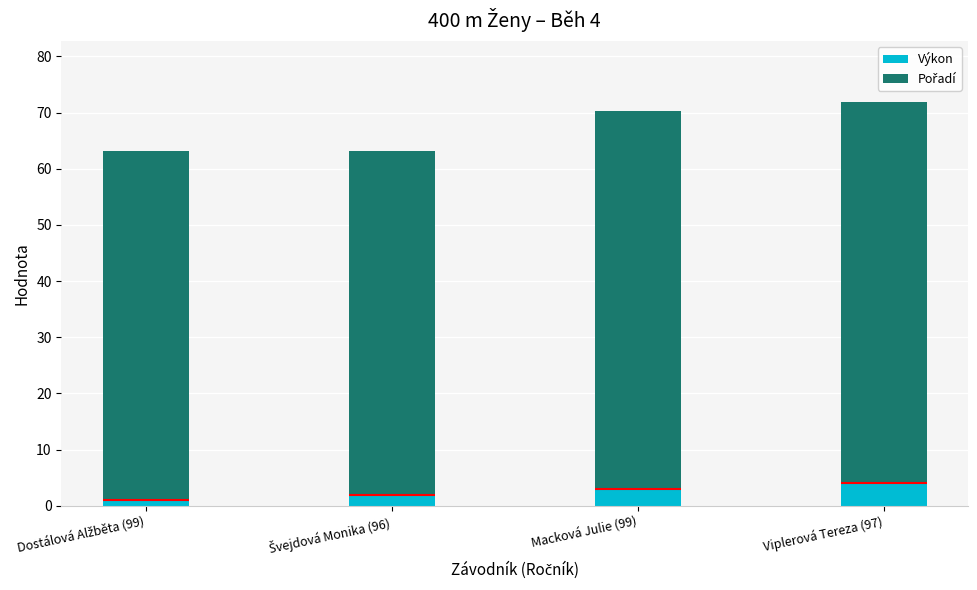

Which series has the widest spread of values?

Pořadí